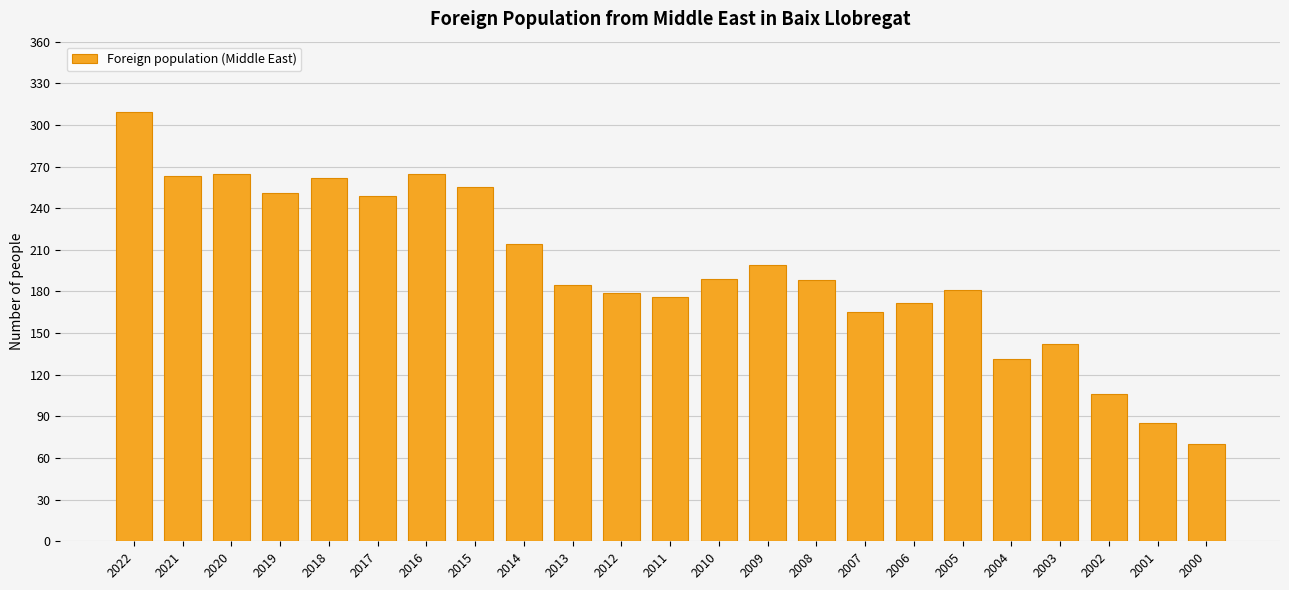

What is the minimum value shown in the chart?

70